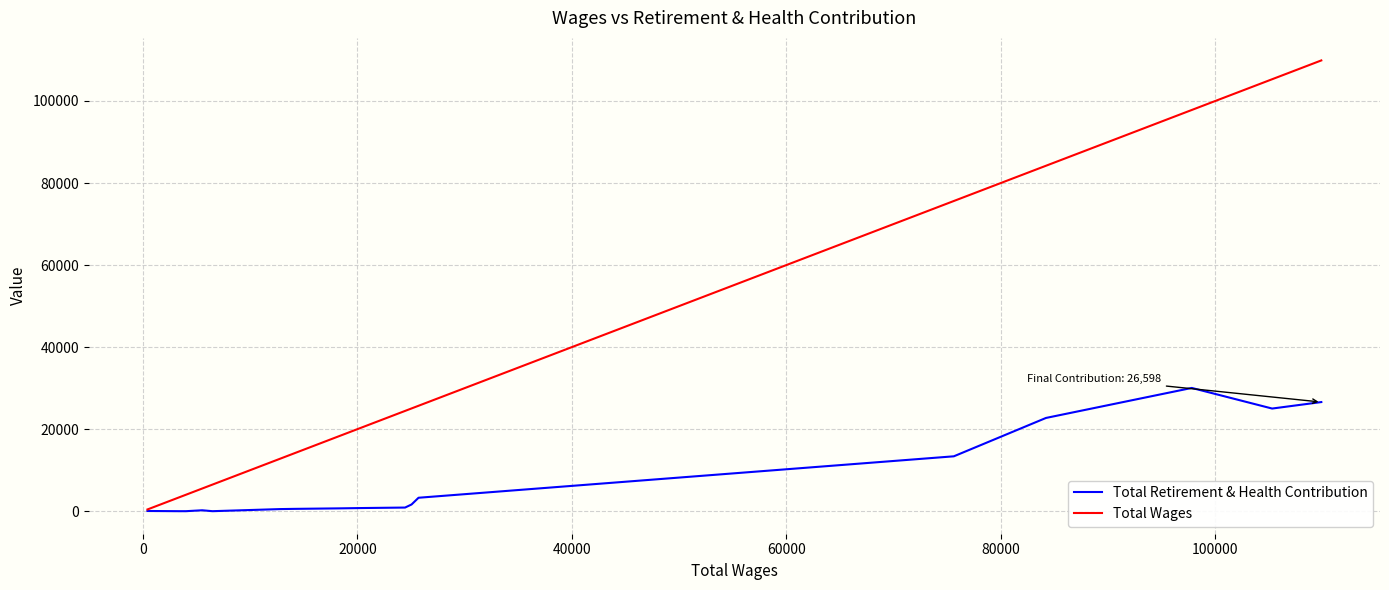

Rank the series by their maximum value, from lowest to highest.

Total Retirement & Health Contribution, Total Wages